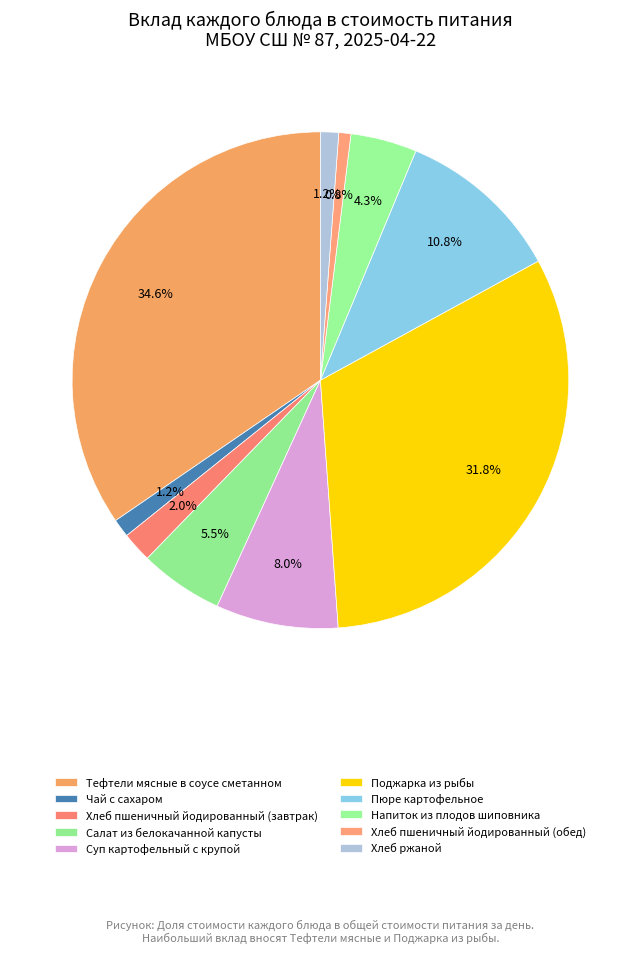

Do Хлеб ржаной and Тефтели мясные в соусе сметанном together represent more than half of the pie?

No